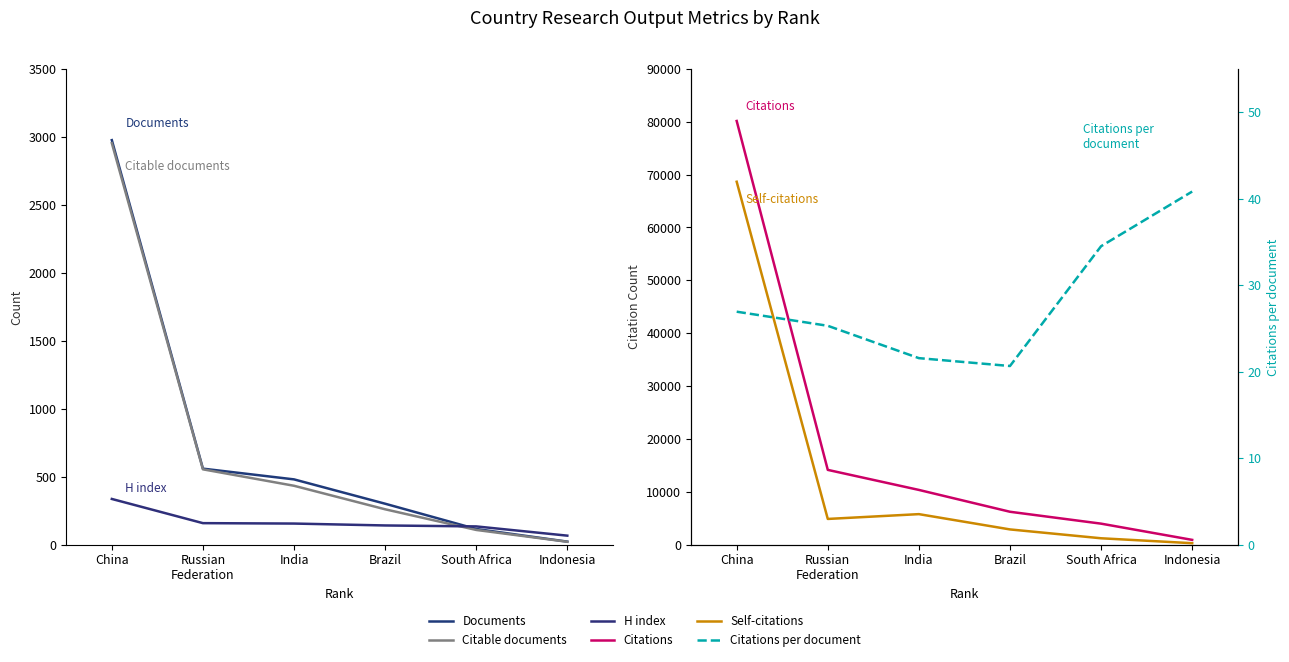

At which label does Documents first exceed 480?

China